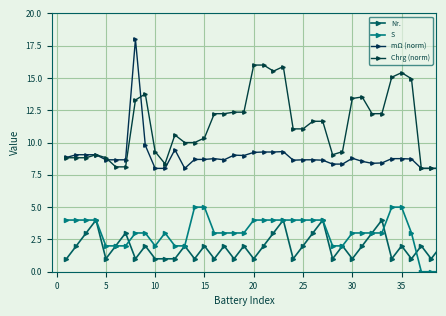

Does the chart have visible grid lines?

Yes